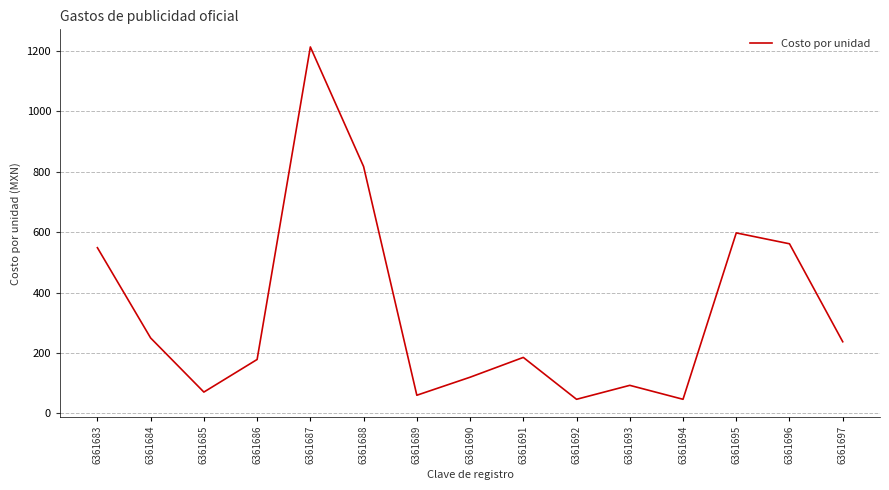

What is the difference between the maximum and minimum values?

1167.4